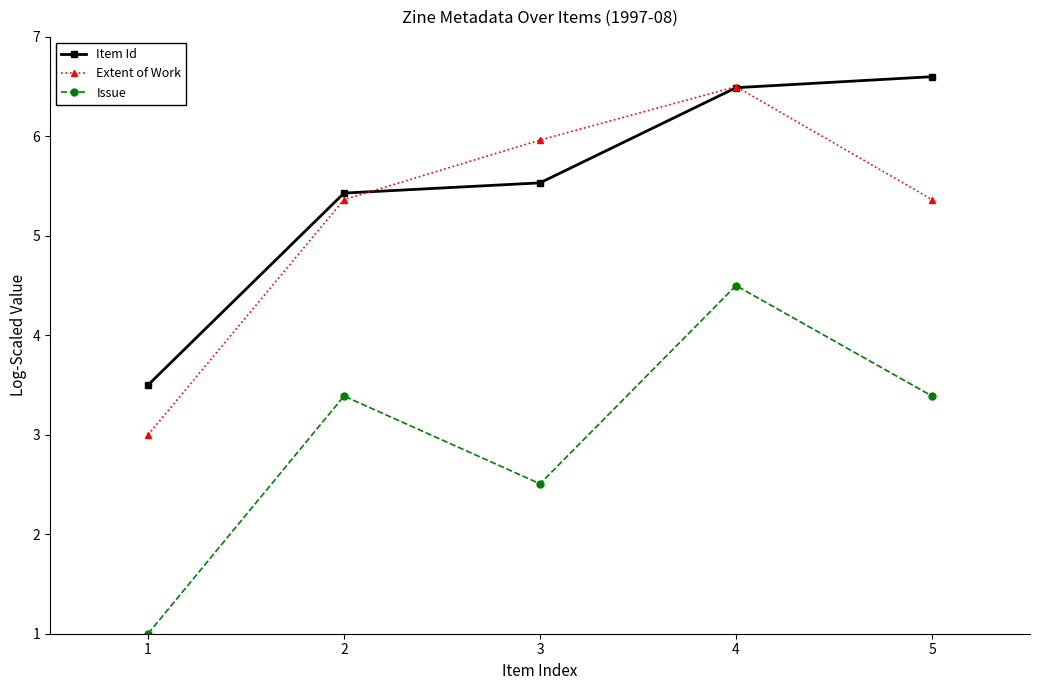

At how many categories does at least one series exceed 6?

2